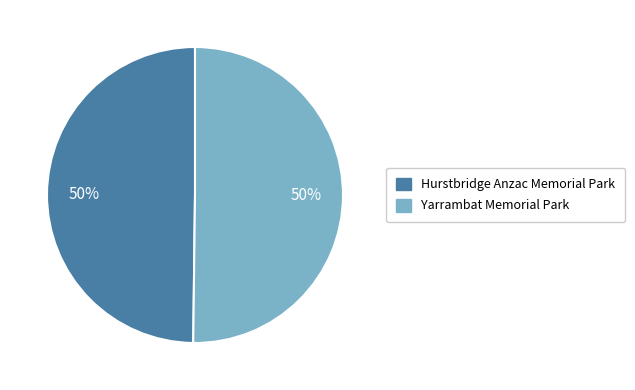

Is it true that Yarrambat Memorial Park is 57% of the pie?

False